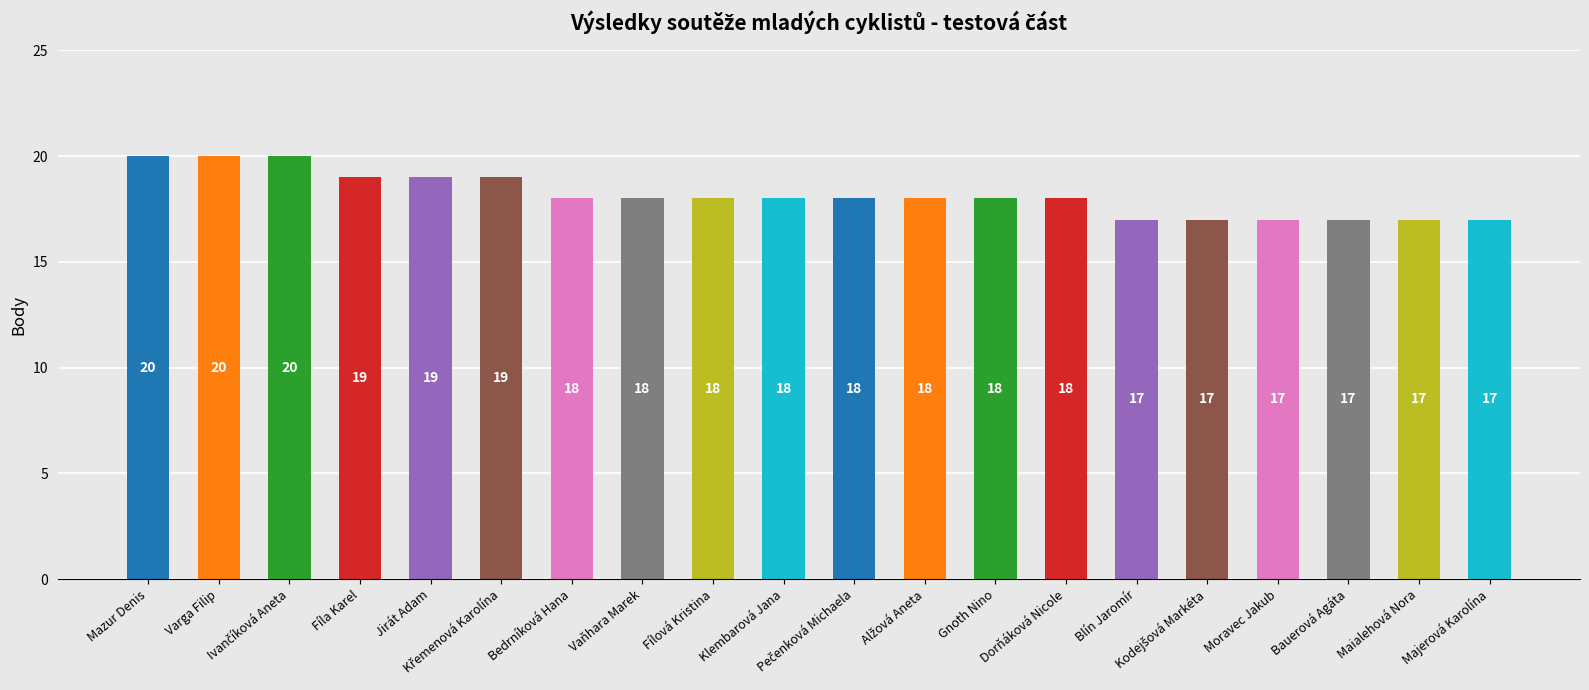

What is the greatest value displayed?

20